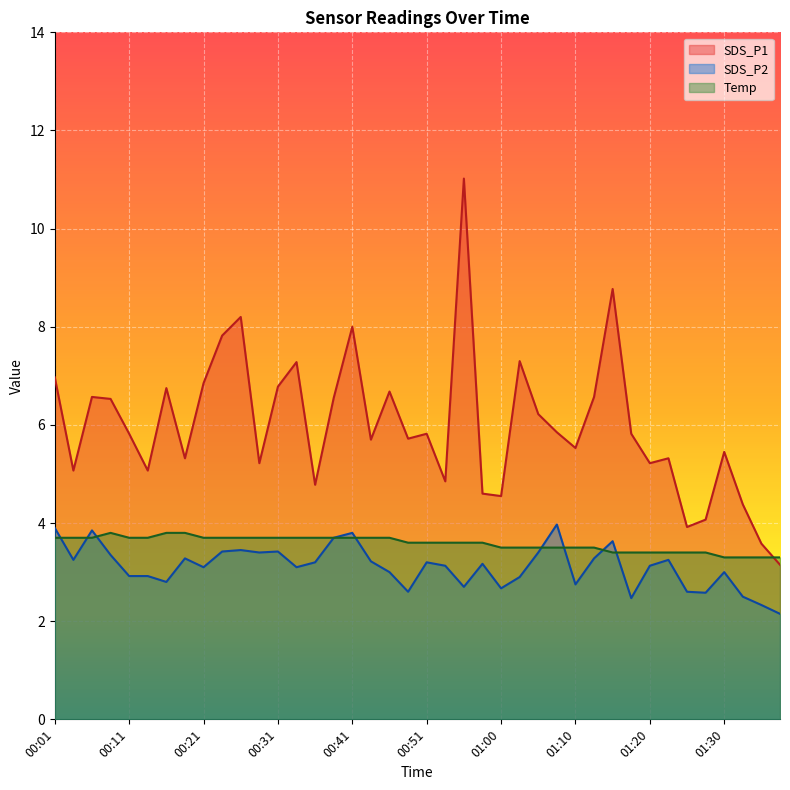

How many lines are shown in the chart?

3